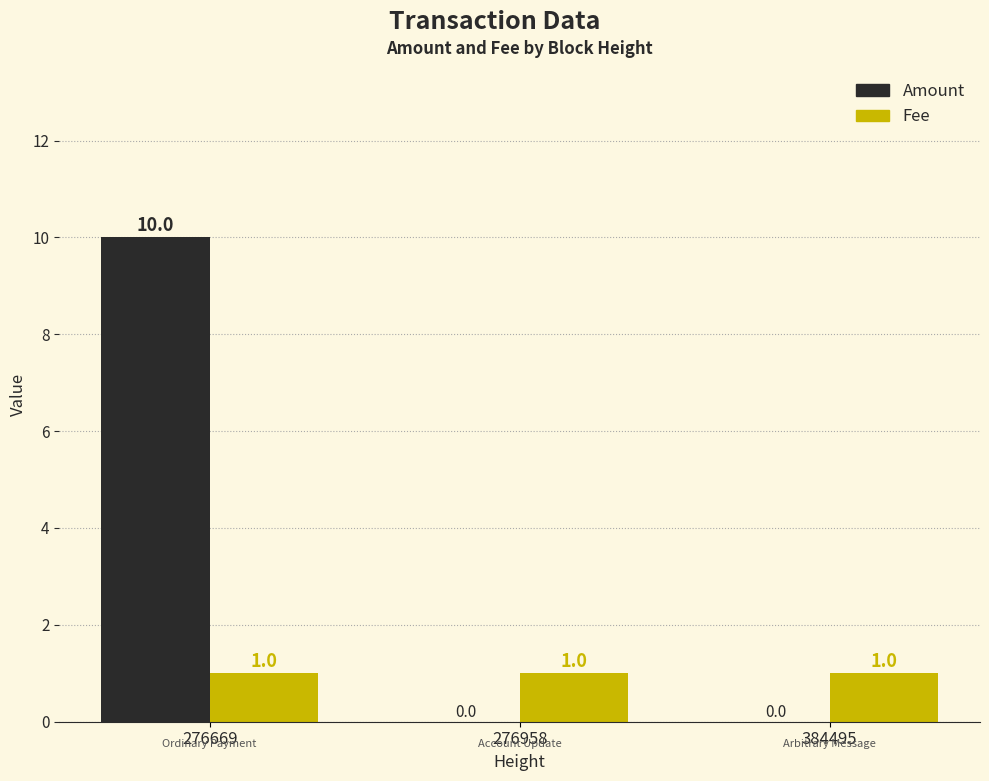

The Amount series shows 0 at 384495. True or false?

True